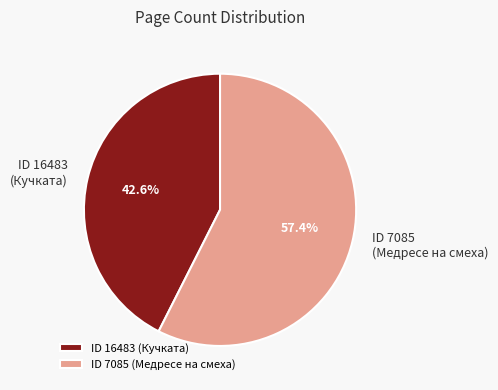

Between ID 16483 (Кучката) and ID 7085 (Медресе на смеха), which is larger?

ID 7085 (Медресе на смеха)